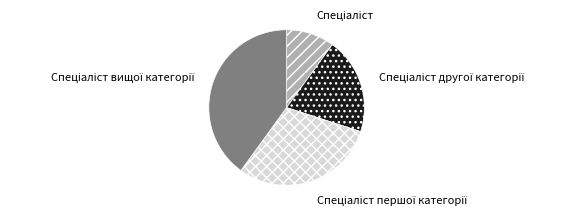

Is there a majority slice in this chart?

No